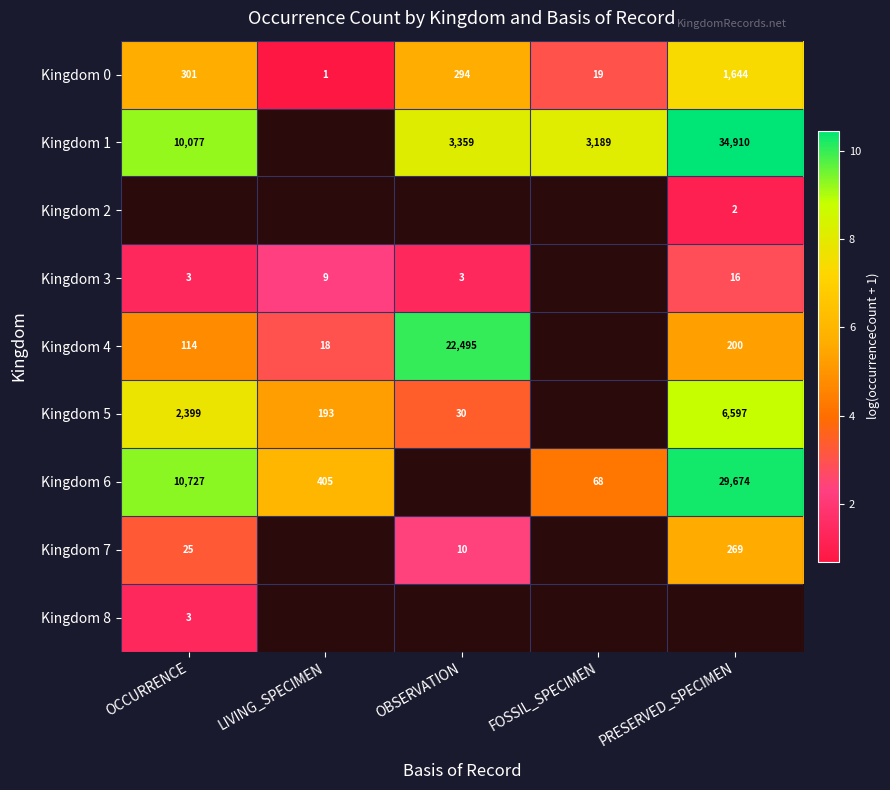

Is the value of Kingdom 1 at FOSSIL_SPECIMEN greater than the value of Kingdom 3 at LIVING_SPECIMEN?

Yes